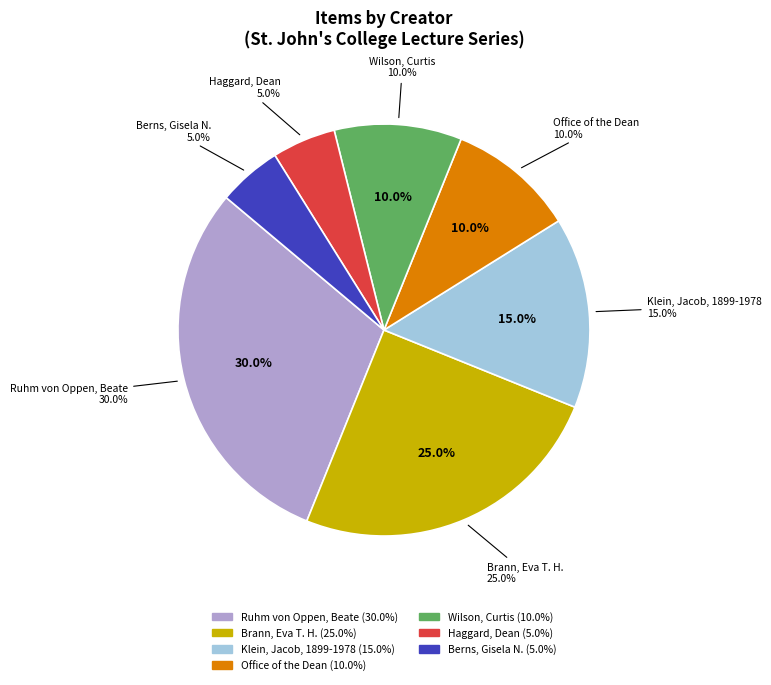

Does Brann, Eva T. H. account for over 50% of the chart?

No